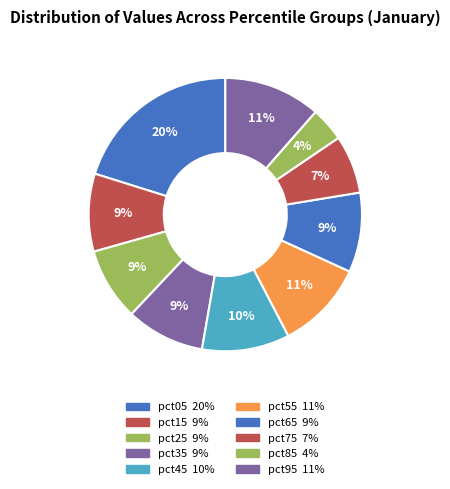

How many segments does this pie chart have?

10